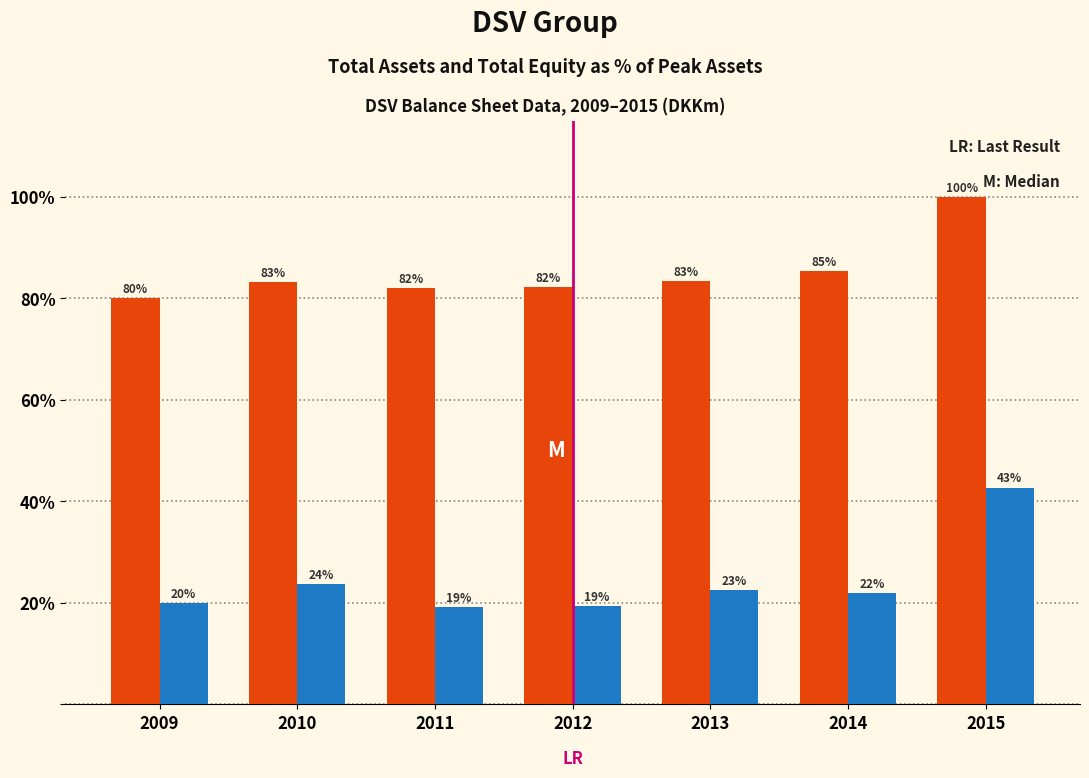

At which category is the sum across all series the highest?

2015